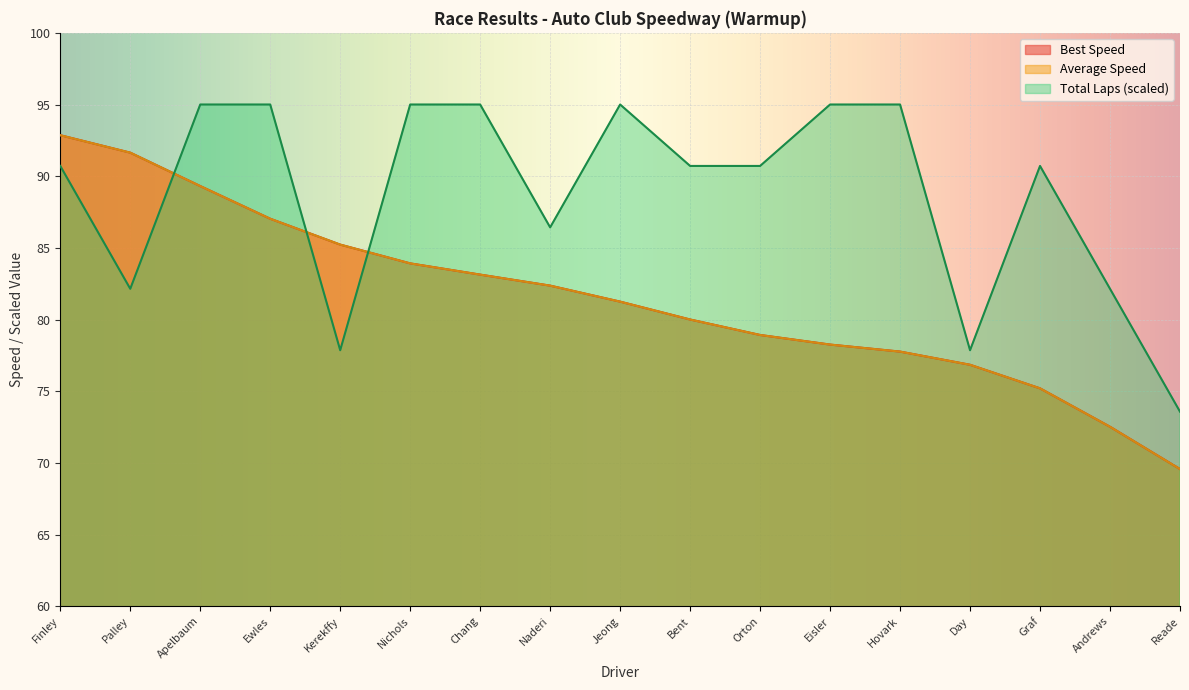

What is the label of the 4th point from the right?

Day